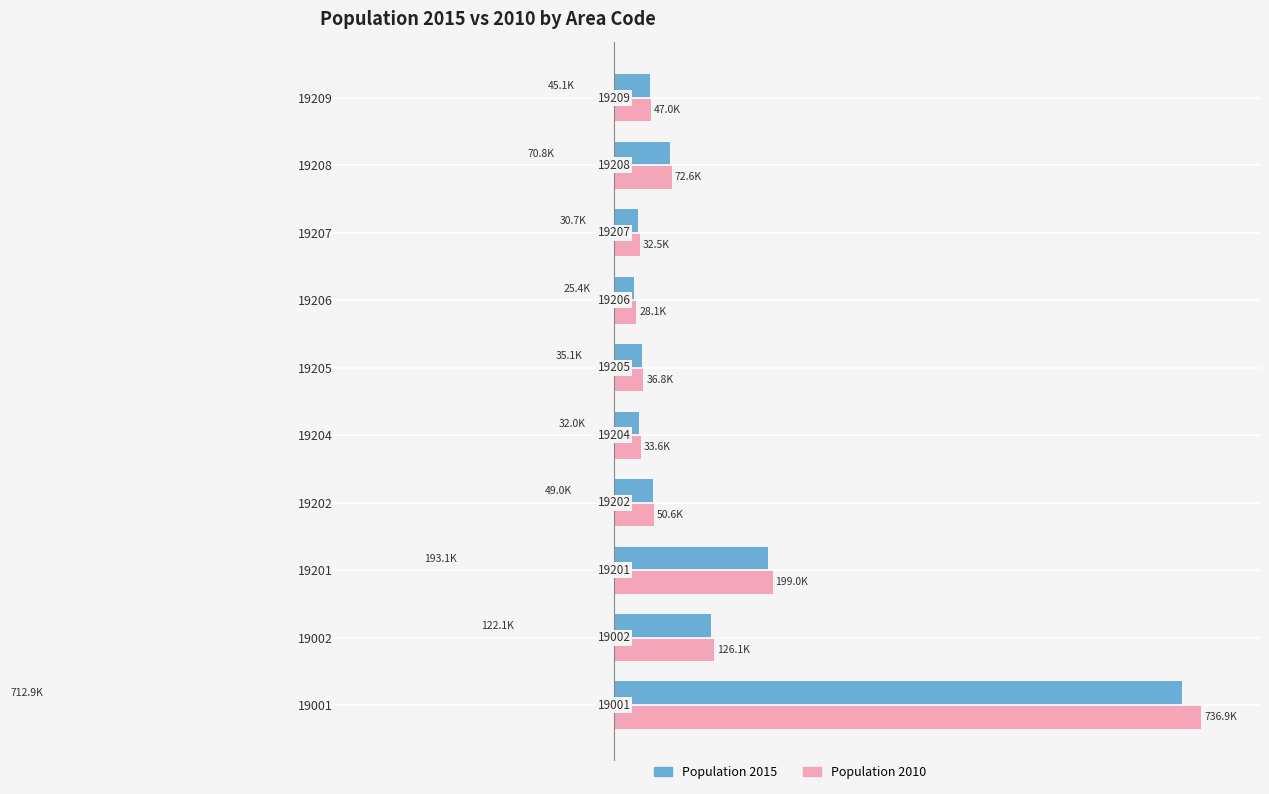

Count the number of data series in this chart.

2